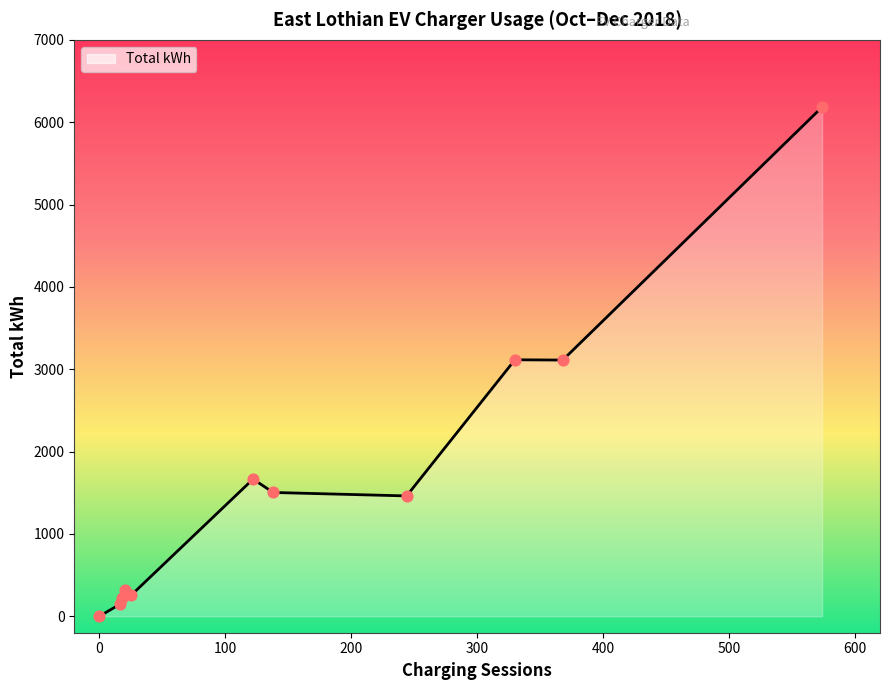

What is the difference between the maximum and minimum values?

6182.9